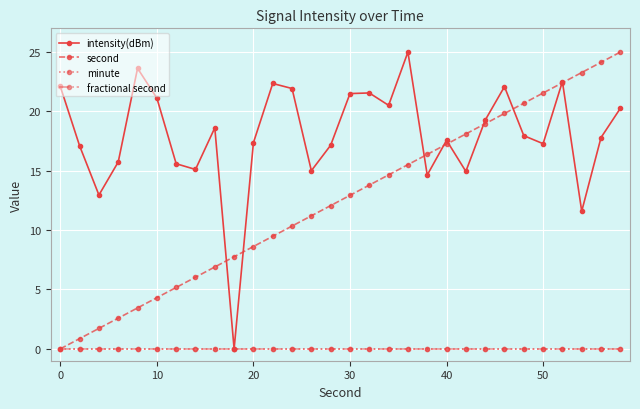

Is this an area chart (filled region under the line)?

No